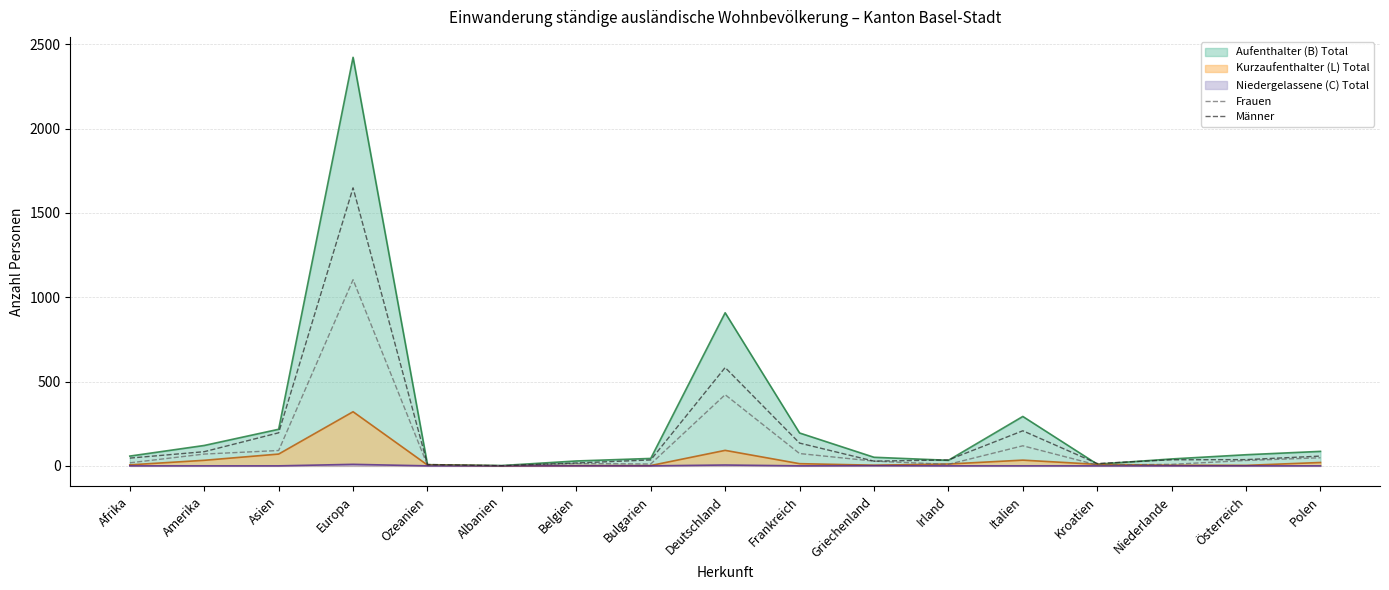

Does the chart have visible grid lines?

Yes